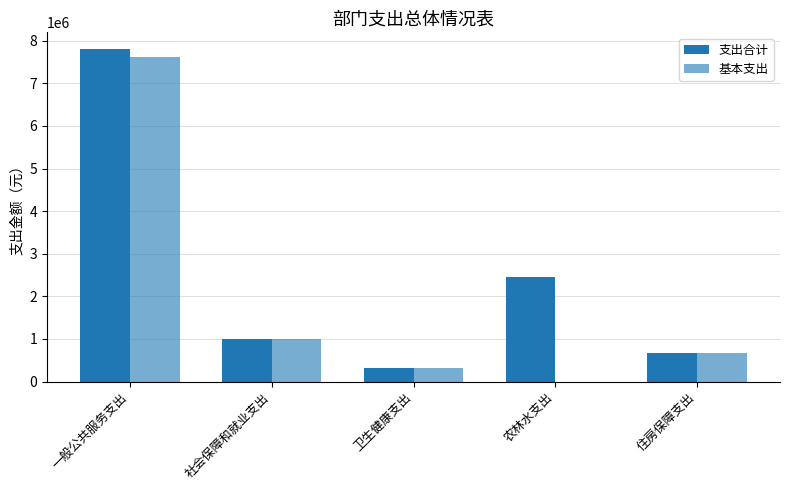

True or false: 支出合计 has a value of 3246250.4 at 一般公共服务支出.

False